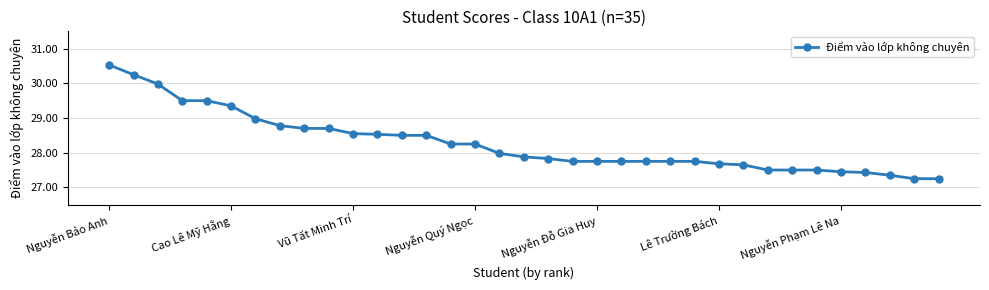

What is the value of the 18th point from the left?

27.9